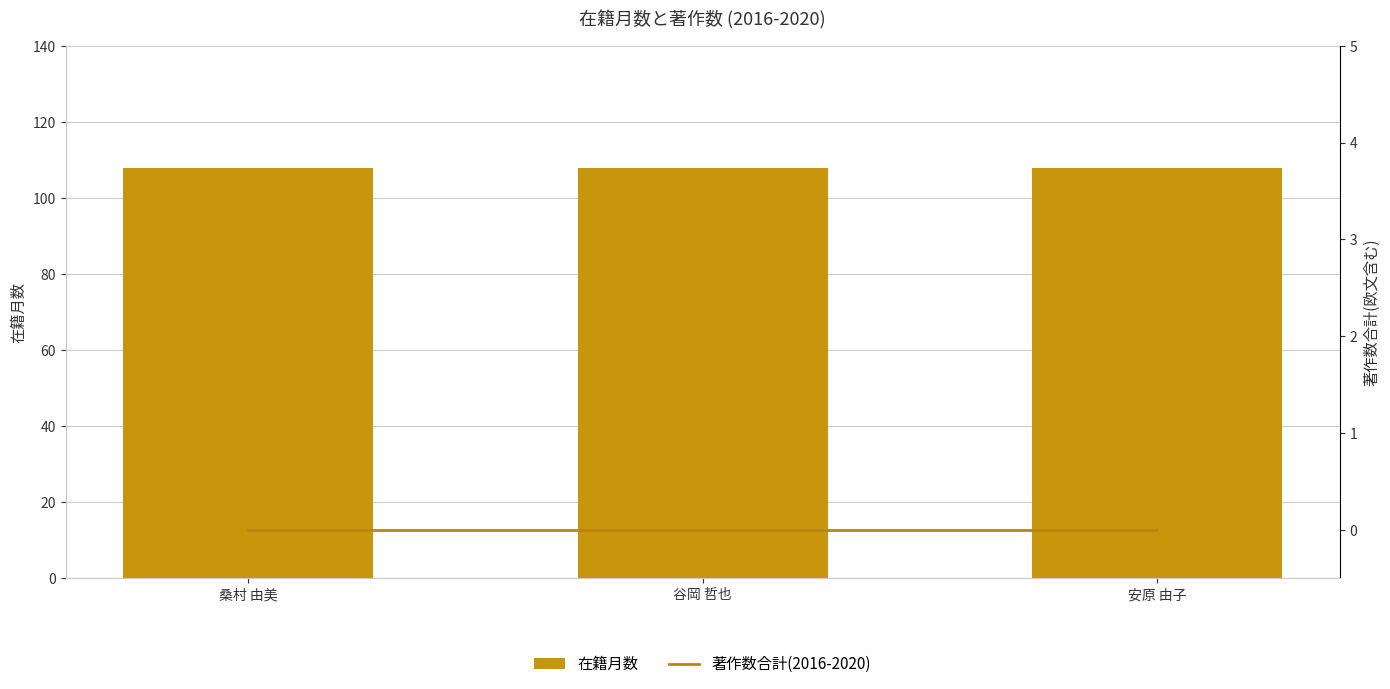

Which series has the largest total across all categories?

在籍月数